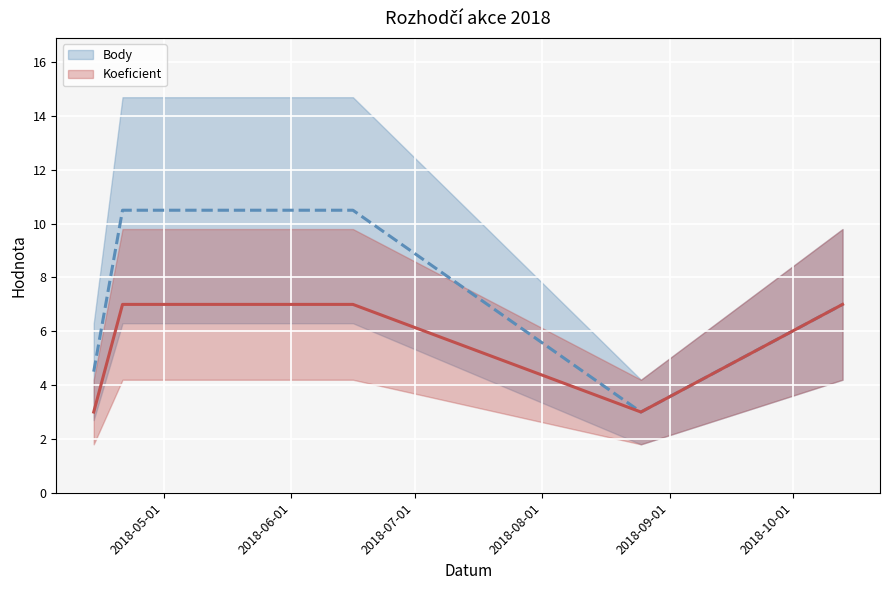

The Koeficient series shows 1.7 at 2018-07-01. True or false?

False